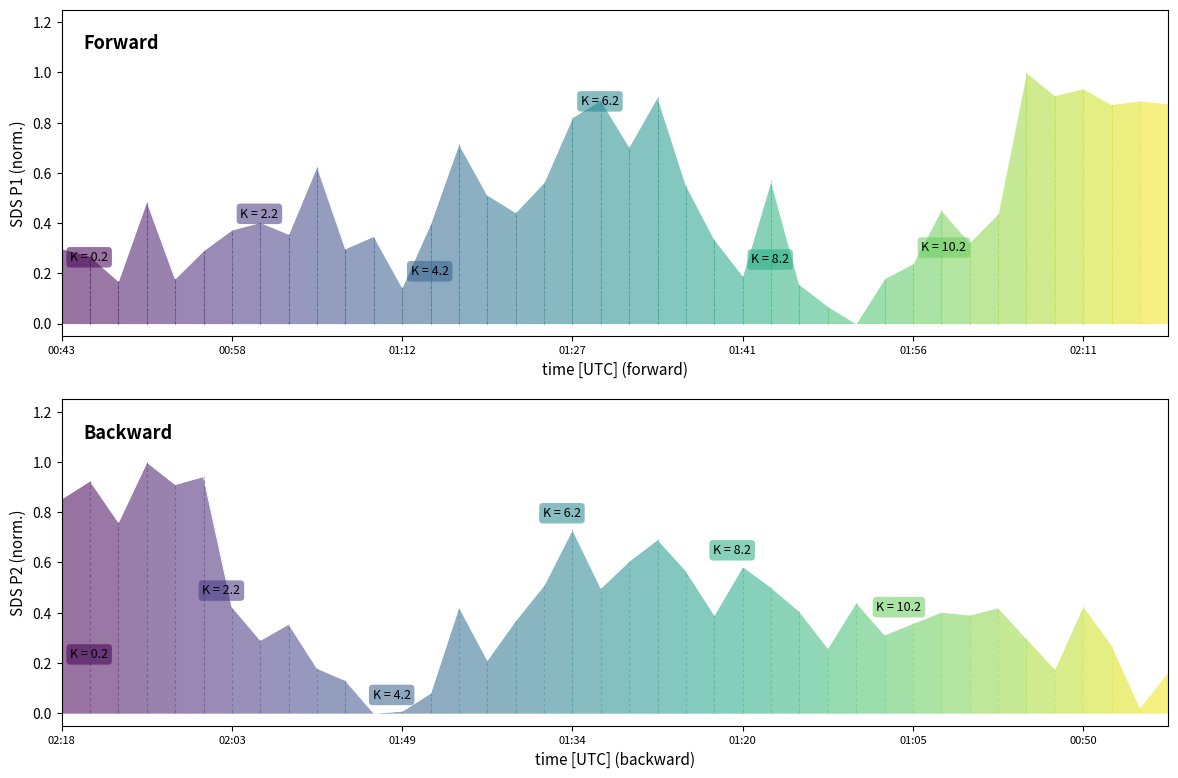

What value does the SDS_P1 series have at 32?

0.3